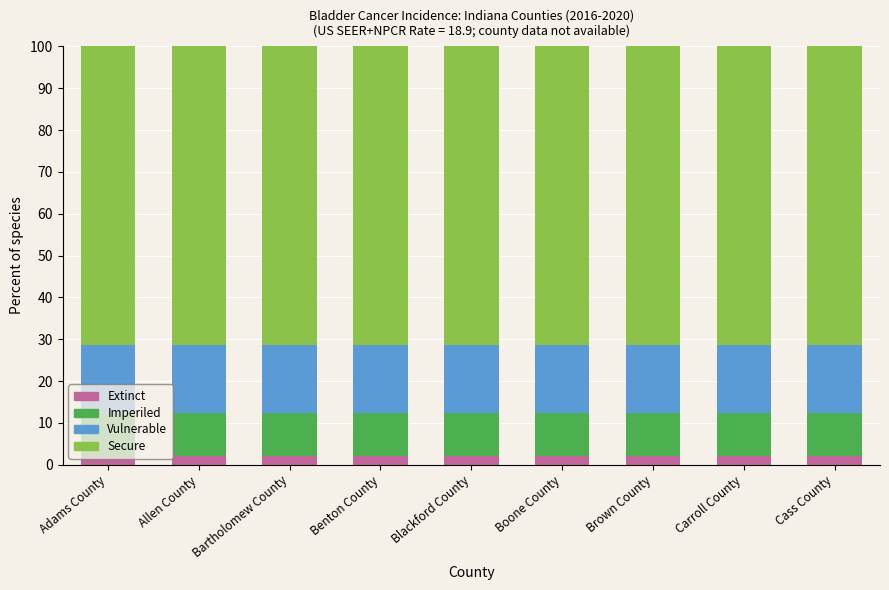

What are all the series names shown in the legend?

Extinct, Imperiled, Vulnerable, Secure